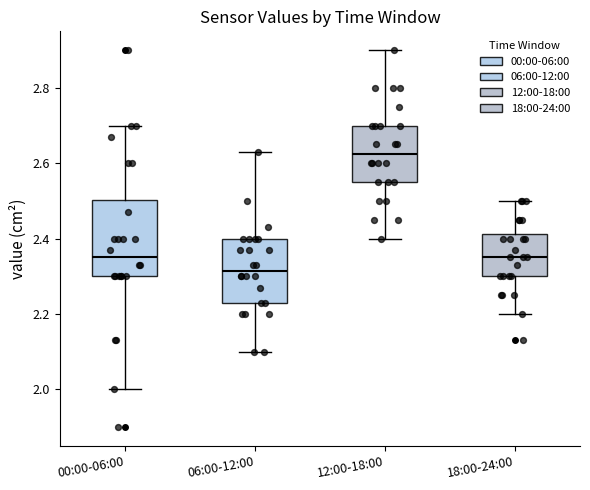

Comparing the boxes themselves (not the whiskers), which one is the tallest?

00:00-06:00